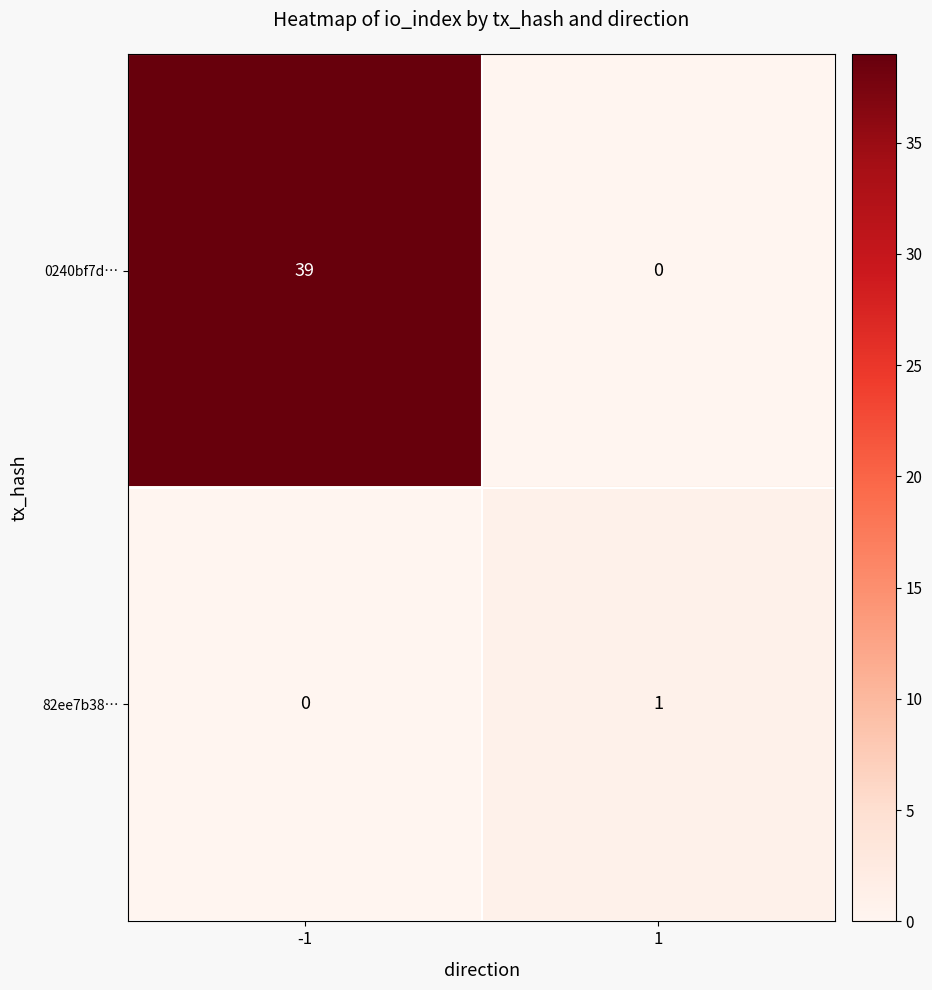

What is the difference between the maximum and minimum values in the 0240bf7d… series?

39